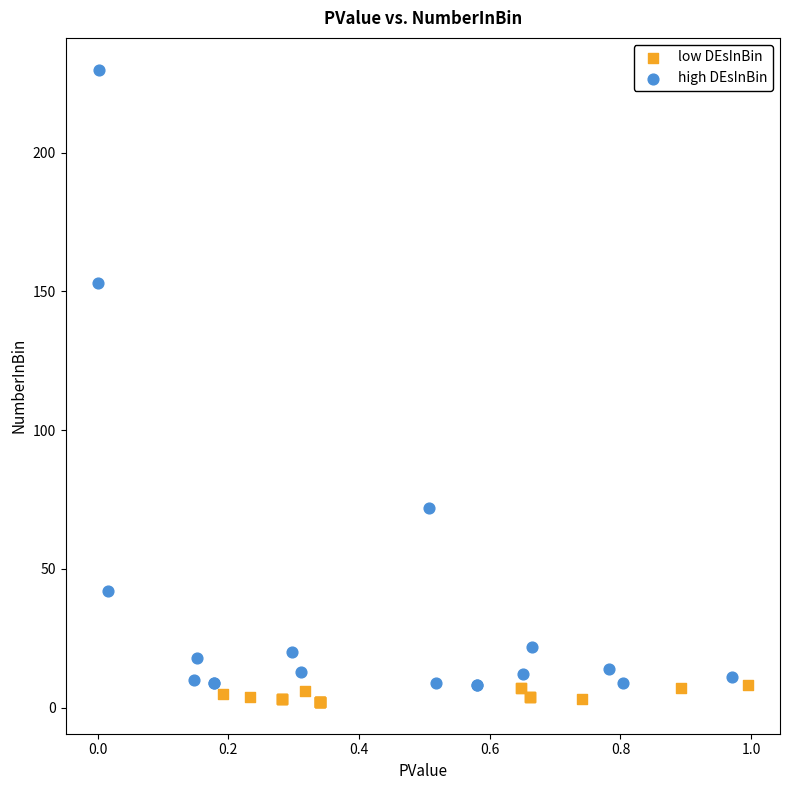

Which series contains the highest Y value?

high DEsInBin